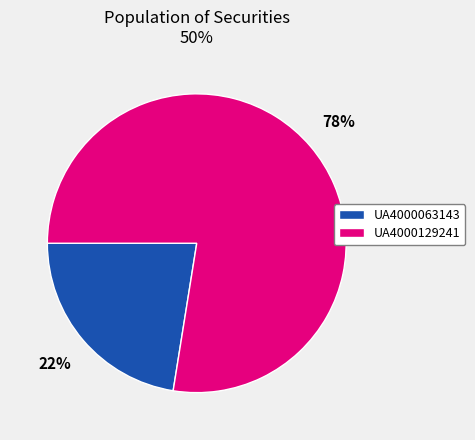

To the nearest percent, what is the average slice percentage?

50%